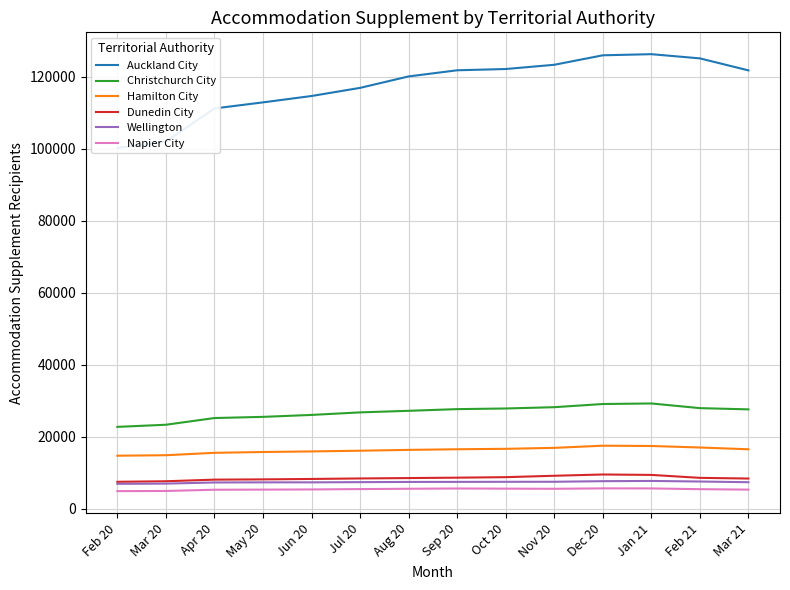

What is the total value across all series at Feb 21?

191544